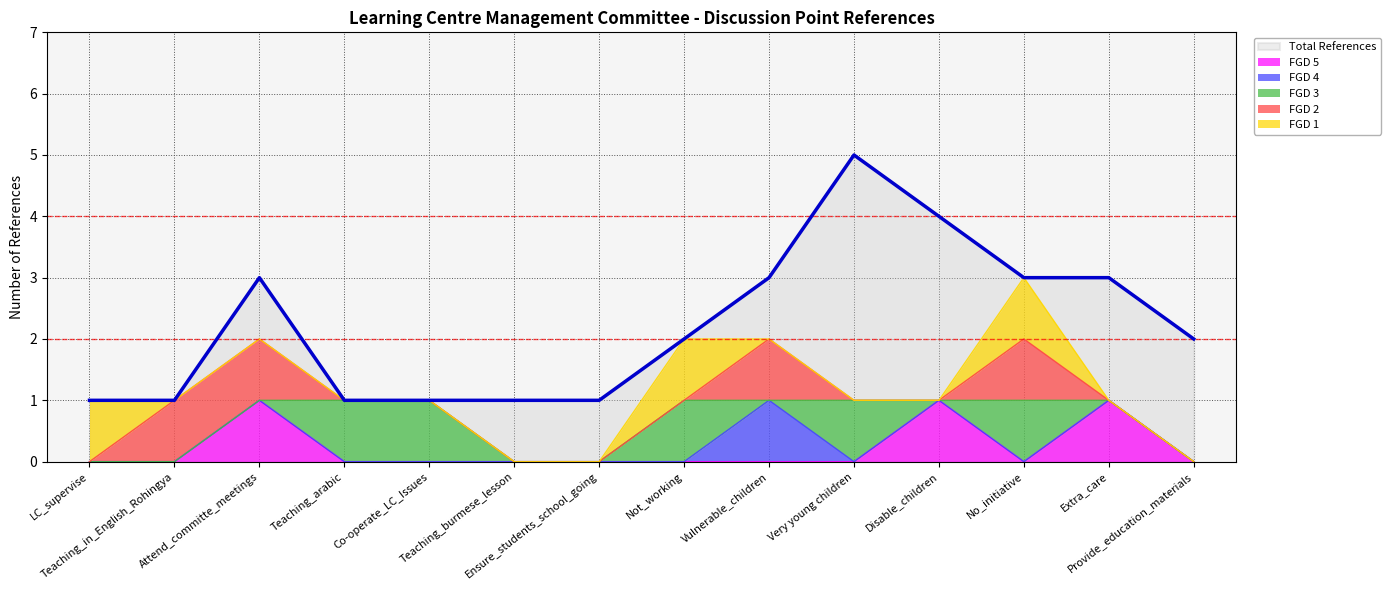

Which series has the widest spread of values?

Total References